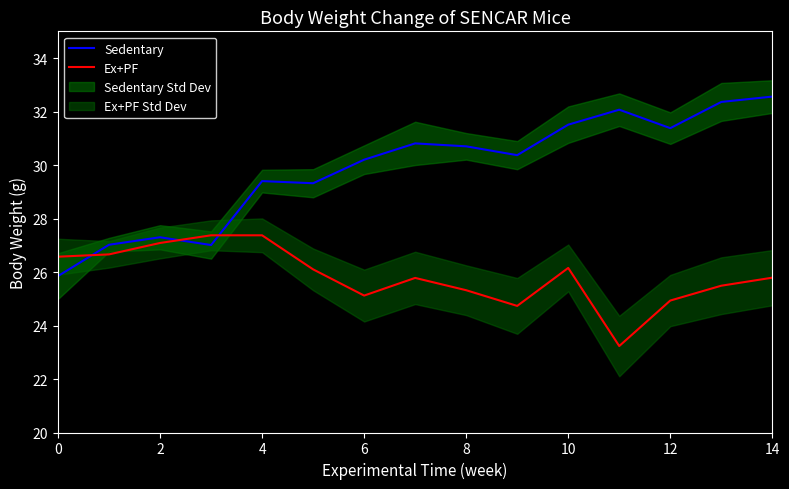

How many times do Sedentary and Ex+PF cross each other?

3